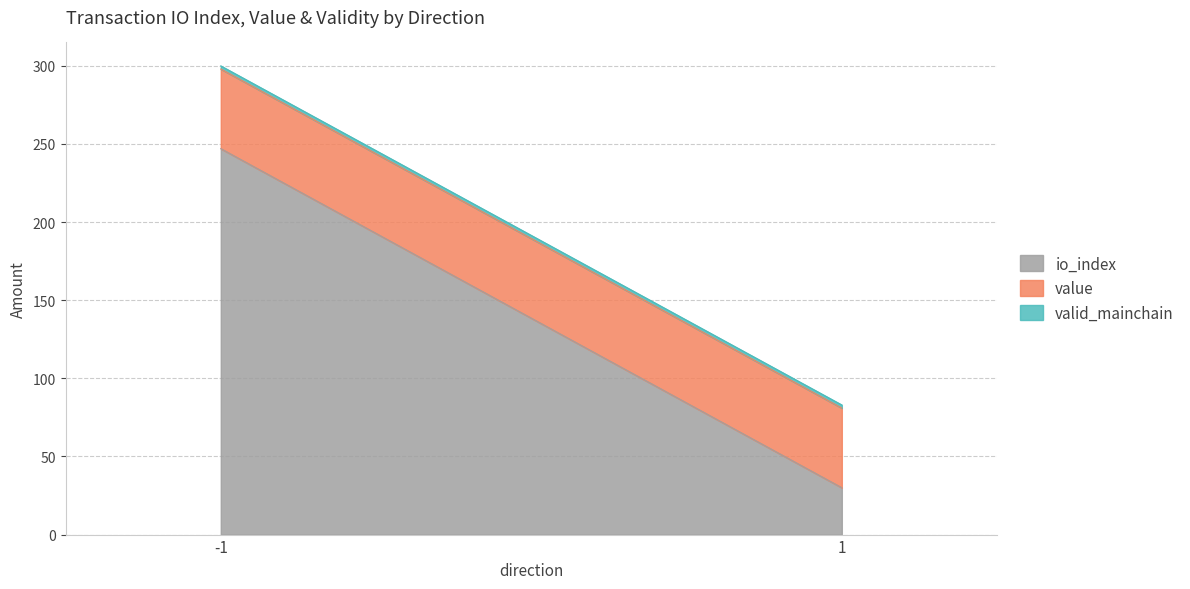

Does the chart have visible grid lines?

Yes